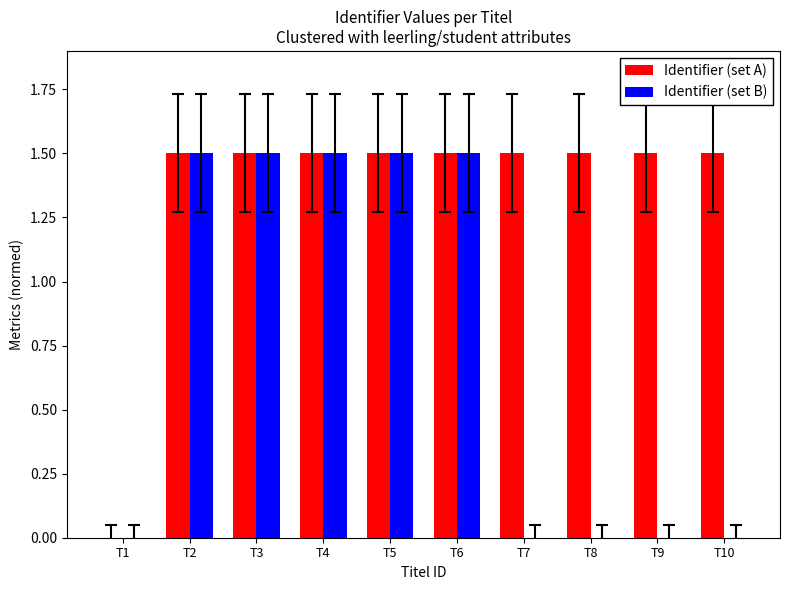

How many Identifier (set A) values are between 1 and 2?

9